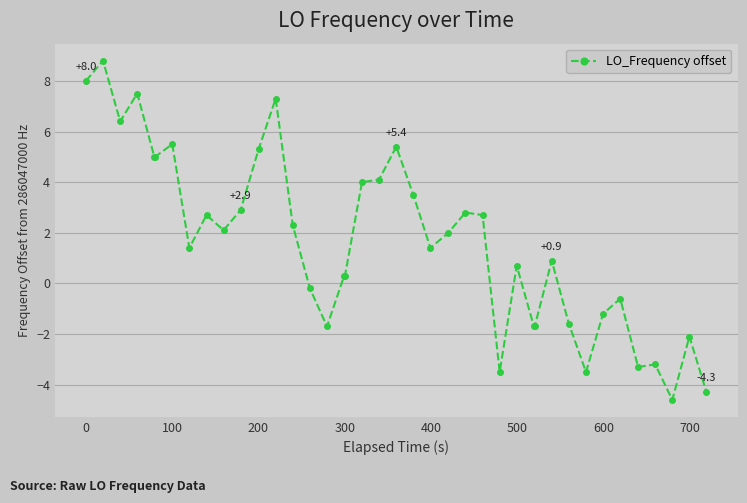

Is this an area chart (filled region under the line)?

No